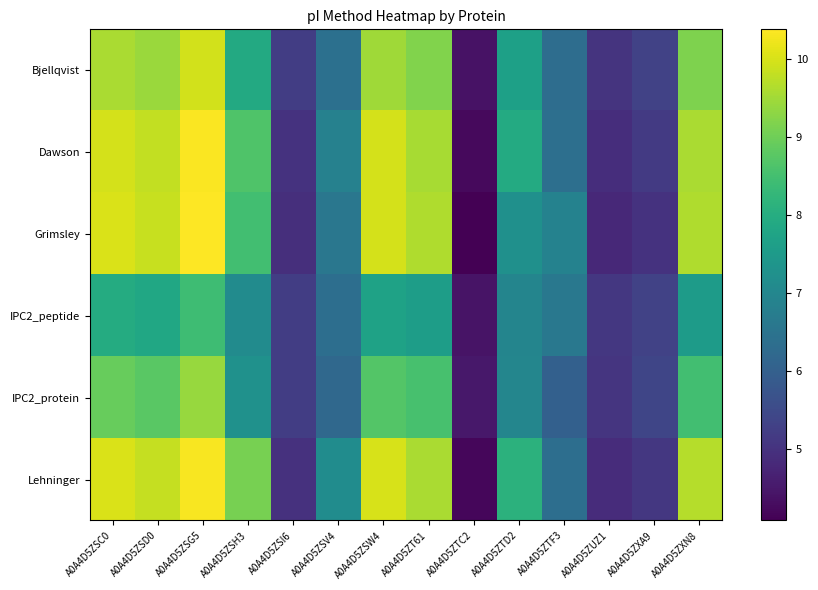

Which category has the lowest value across all series?

A0A4D5ZTC2